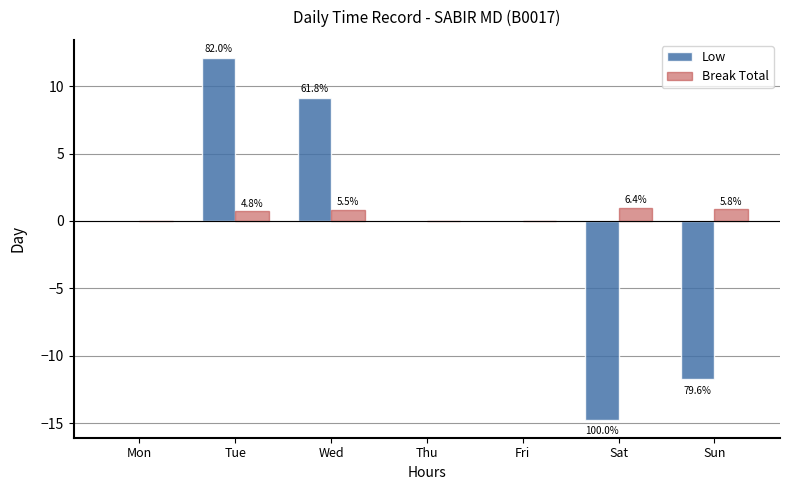

At which category is the sum across all series the highest?

Tue